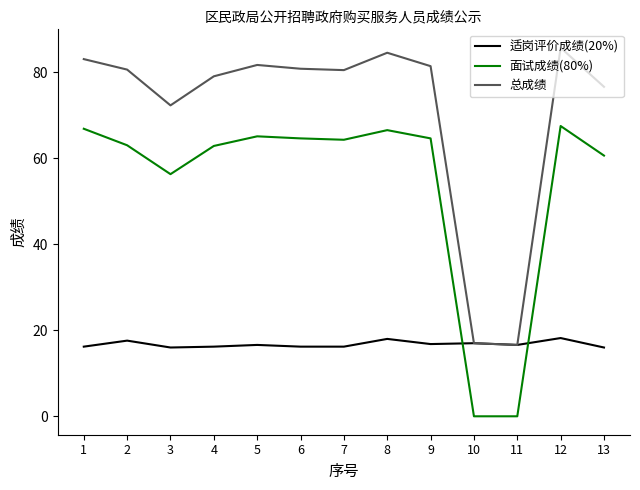

List the series in order of their overall mean, highest first.

总成绩, 面试成绩(80%), 适岗评价成绩(20%)